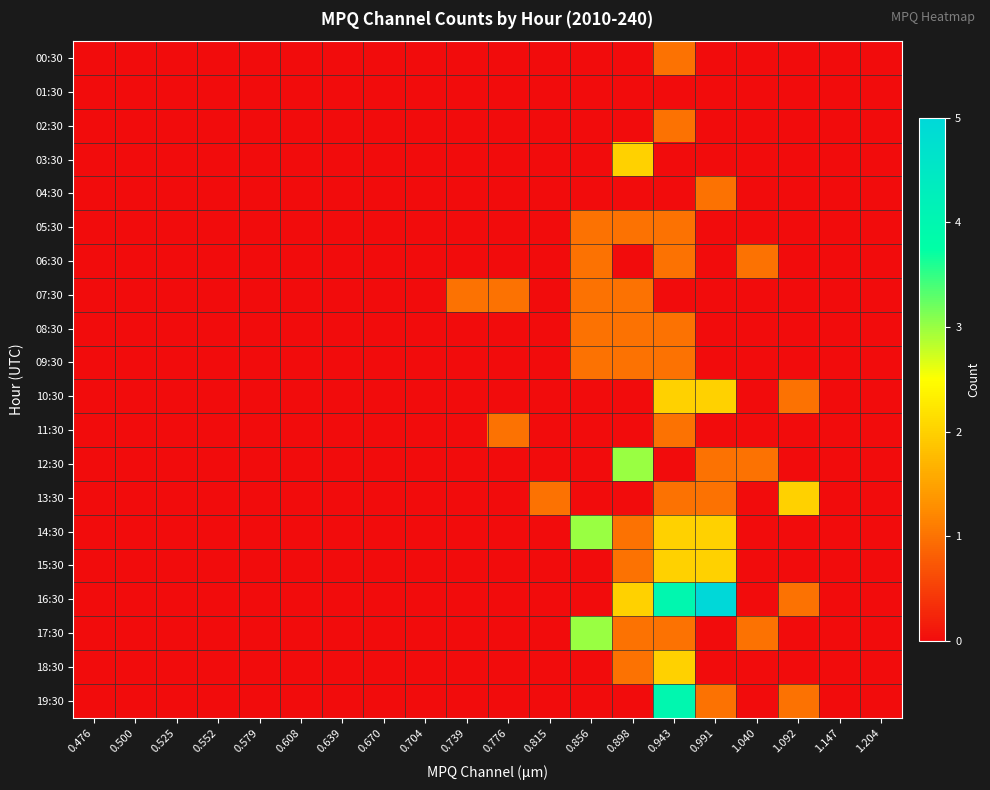

Reading right to left, list all the values displayed in this chart.

00:30: 1.204=0	1.147=0	1.092=0	1.040=0	0.991=0	0.943=1	0.898=0	0.856=0	0.815=0	0.776=0	0.739=0	0.704=0	0.670=0	0.639=0	0.608=0	0.579=0	0.552=0	0.525=0	0.500=0	0.476=0
01:30: 1.204=0	1.147=0	1.092=0	1.040=0	0.991=0	0.943=0	0.898=0	0.856=0	0.815=0	0.776=0	0.739=0	0.704=0	0.670=0	0.639=0	0.608=0	0.579=0	0.552=0	0.525=0	0.500=0	0.476=0
02:30: 1.204=0	1.147=0	1.092=0	1.040=0	0.991=0	0.943=1	0.898=0	0.856=0	0.815=0	0.776=0	0.739=0	0.704=0	0.670=0	0.639=0	0.608=0	0.579=0	0.552=0	0.525=0	0.500=0	0.476=0
03:30: 1.204=0	1.147=0	1.092=0	1.040=0	0.991=0	0.943=0	0.898=2	0.856=0	0.815=0	0.776=0	0.739=0	0.704=0	0.670=0	0.639=0	0.608=0	0.579=0	0.552=0	0.525=0	0.500=0	0.476=0
04:30: 1.204=0	1.147=0	1.092=0	1.040=0	0.991=1	0.943=0	0.898=0	0.856=0	0.815=0	0.776=0	0.739=0	0.704=0	0.670=0	0.639=0	0.608=0	0.579=0	0.552=0	0.525=0	0.500=0	0.476=0
05:30: 1.204=0	1.147=0	1.092=0	1.040=0	0.991=0	0.943=1	0.898=1	0.856=1	0.815=0	0.776=0	0.739=0	0.704=0	0.670=0	0.639=0	0.608=0	0.579=0	0.552=0	0.525=0	0.500=0	0.476=0
06:30: 1.204=0	1.147=0	1.092=0	1.040=1	0.991=0	0.943=1	0.898=0	0.856=1	0.815=0	0.776=0	0.739=0	0.704=0	0.670=0	0.639=0	0.608=0	0.579=0	0.552=0	0.525=0	0.500=0	0.476=0
07:30: 1.204=0	1.147=0	1.092=0	1.040=0	0.991=0	0.943=0	0.898=1	0.856=1	0.815=0	0.776=1	0.739=1	0.704=0	0.670=0	0.639=0	0.608=0	0.579=0	0.552=0	0.525=0	0.500=0	0.476=0
08:30: 1.204=0	1.147=0	1.092=0	1.040=0	0.991=0	0.943=1	0.898=1	0.856=1	0.815=0	0.776=0	0.739=0	0.704=0	0.670=0	0.639=0	0.608=0	0.579=0	0.552=0	0.525=0	0.500=0	0.476=0
09:30: 1.204=0	1.147=0	1.092=0	1.040=0	0.991=0	0.943=1	0.898=1	0.856=1	0.815=0	0.776=0	0.739=0	0.704=0	0.670=0	0.639=0	0.608=0	0.579=0	0.552=0	0.525=0	0.500=0	0.476=0
10:30: 1.204=0	1.147=0	1.092=1	1.040=0	0.991=2	0.943=2	0.898=0	0.856=0	0.815=0	0.776=0	0.739=0	0.704=0	0.670=0	0.639=0	0.608=0	0.579=0	0.552=0	0.525=0	0.500=0	0.476=0
11:30: 1.204=0	1.147=0	1.092=0	1.040=0	0.991=0	0.943=1	0.898=0	0.856=0	0.815=0	0.776=1	0.739=0	0.704=0	0.670=0	0.639=0	0.608=0	0.579=0	0.552=0	0.525=0	0.500=0	0.476=0
12:30: 1.204=0	1.147=0	1.092=0	1.040=1	0.991=1	0.943=0	0.898=3	0.856=0	0.815=0	0.776=0	0.739=0	0.704=0	0.670=0	0.639=0	0.608=0	0.579=0	0.552=0	0.525=0	0.500=0	0.476=0
13:30: 1.204=0	1.147=0	1.092=2	1.040=0	0.991=1	0.943=1	0.898=0	0.856=0	0.815=1	0.776=0	0.739=0	0.704=0	0.670=0	0.639=0	0.608=0	0.579=0	0.552=0	0.525=0	0.500=0	0.476=0
14:30: 1.204=0	1.147=0	1.092=0	1.040=0	0.991=2	0.943=2	0.898=1	0.856=3	0.815=0	0.776=0	0.739=0	0.704=0	0.670=0	0.639=0	0.608=0	0.579=0	0.552=0	0.525=0	0.500=0	0.476=0
15:30: 1.204=0	1.147=0	1.092=0	1.040=0	0.991=2	0.943=2	0.898=1	0.856=0	0.815=0	0.776=0	0.739=0	0.704=0	0.670=0	0.639=0	0.608=0	0.579=0	0.552=0	0.525=0	0.500=0	0.476=0
16:30: 1.204=0	1.147=0	1.092=1	1.040=0	0.991=5	0.943=4	0.898=2	0.856=0	0.815=0	0.776=0	0.739=0	0.704=0	0.670=0	0.639=0	0.608=0	0.579=0	0.552=0	0.525=0	0.500=0	0.476=0
17:30: 1.204=0	1.147=0	1.092=0	1.040=1	0.991=0	0.943=1	0.898=1	0.856=3	0.815=0	0.776=0	0.739=0	0.704=0	0.670=0	0.639=0	0.608=0	0.579=0	0.552=0	0.525=0	0.500=0	0.476=0
18:30: 1.204=0	1.147=0	1.092=0	1.040=0	0.991=0	0.943=2	0.898=1	0.856=0	0.815=0	0.776=0	0.739=0	0.704=0	0.670=0	0.639=0	0.608=0	0.579=0	0.552=0	0.525=0	0.500=0	0.476=0
19:30: 1.204=0	1.147=0	1.092=1	1.040=0	0.991=1	0.943=4	0.898=0	0.856=0	0.815=0	0.776=0	0.739=0	0.704=0	0.670=0	0.639=0	0.608=0	0.579=0	0.552=0	0.525=0	0.500=0	0.476=0